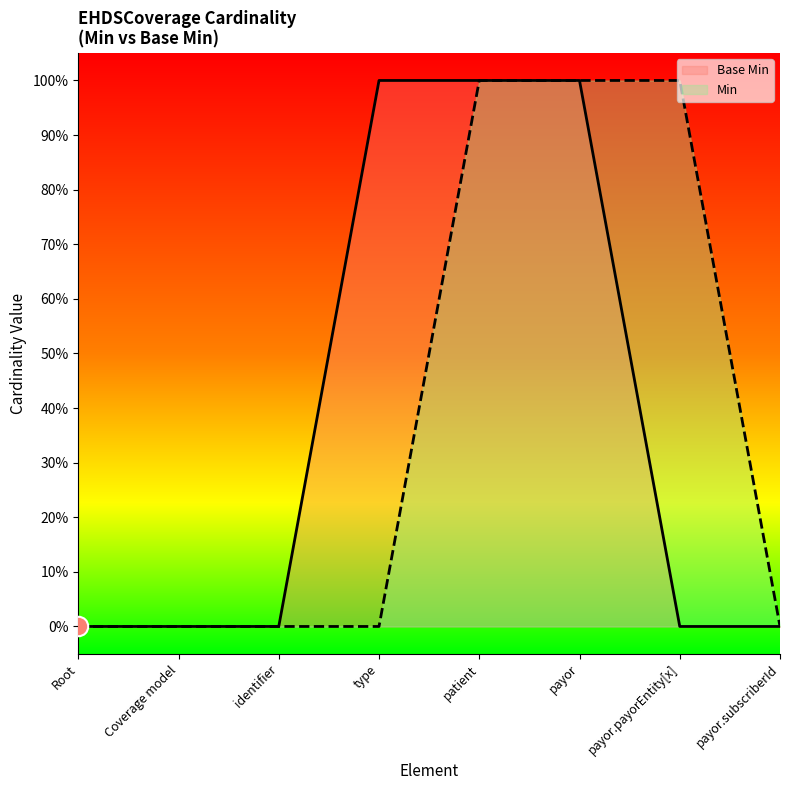

Rank the categories by Min value from highest to lowest.

patient, payor, payor.payorEntity[x], Root, Coverage model, identifier, type, payor.subscriberId